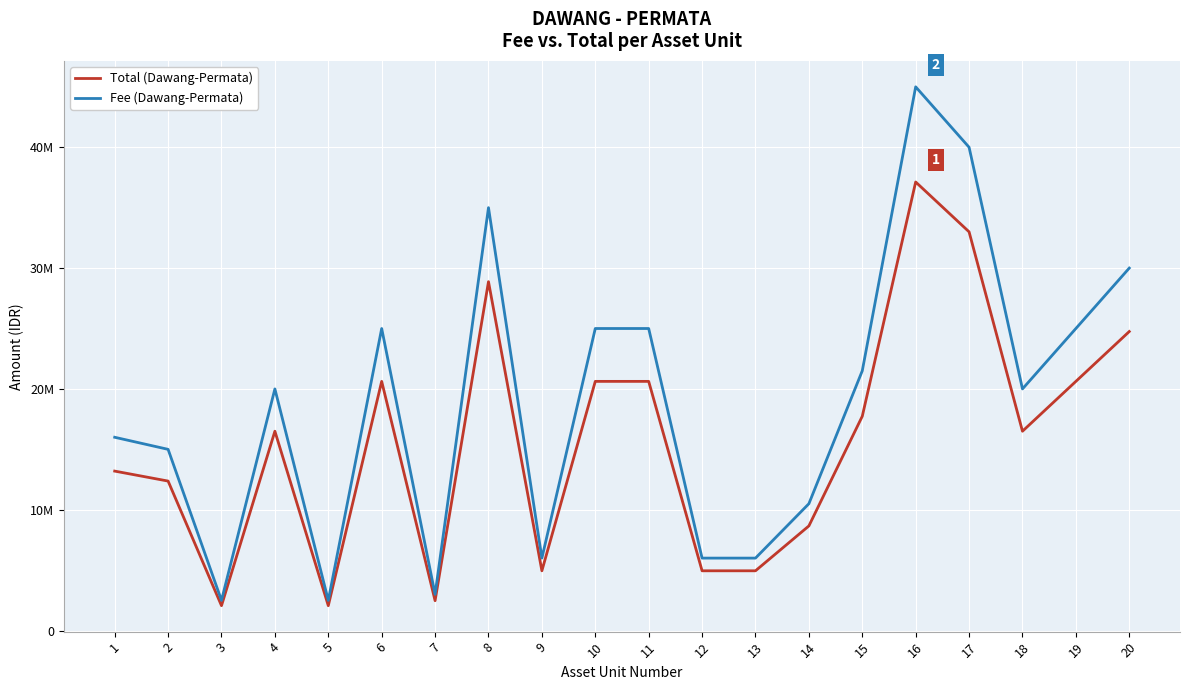

True or false: Total (Dawang-Permata) and Fee (Dawang-Permata) cross at least once.

False